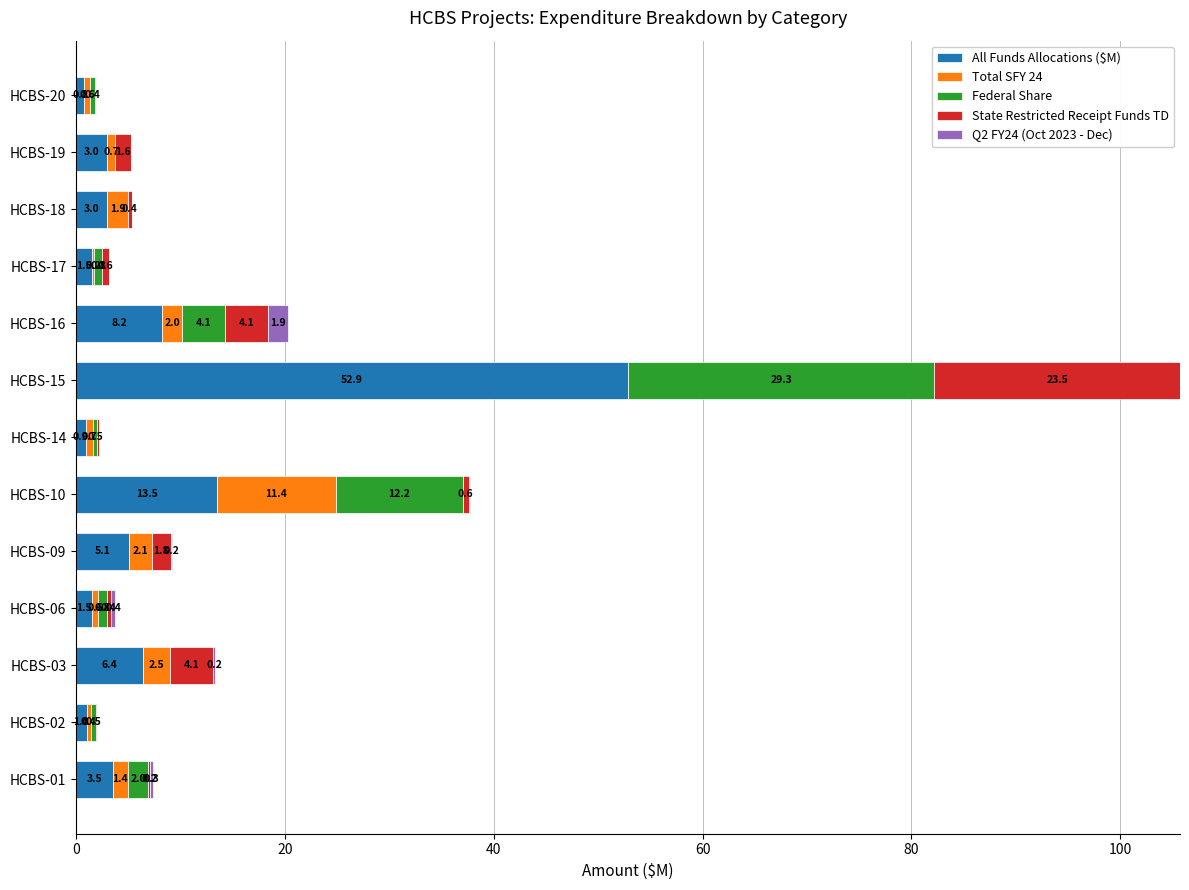

The All Funds Allocations ($M) series shows 1.5 at HCBS-17. True or false?

True